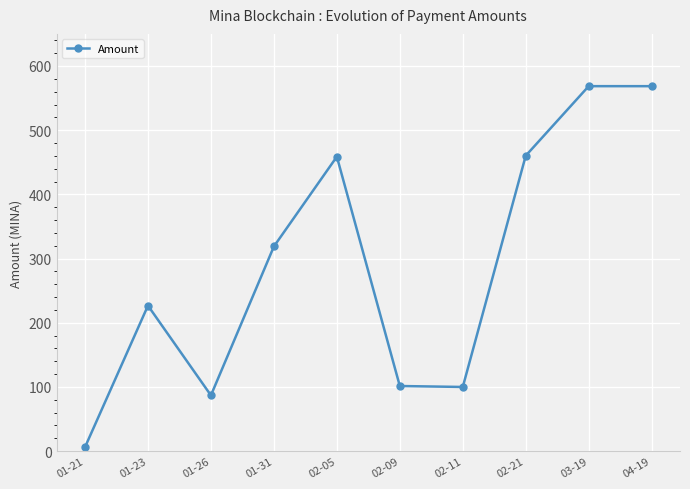

Which has a higher value, 02-05 or 02-11?

02-05